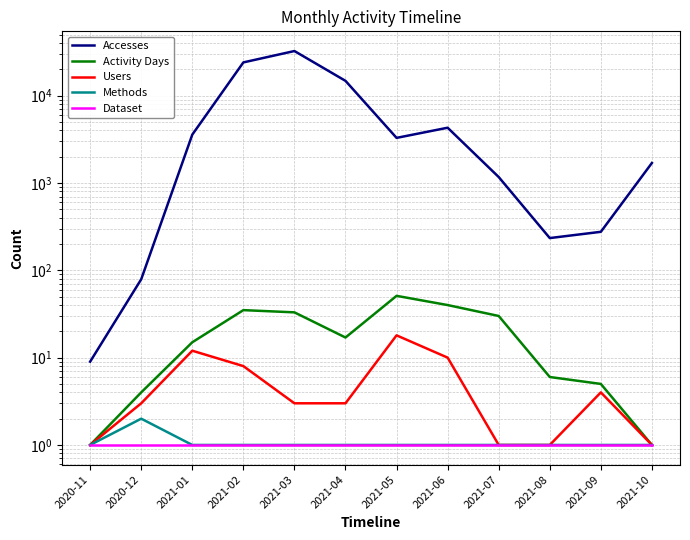

What is the label of the 1st point from the right?

2021-10